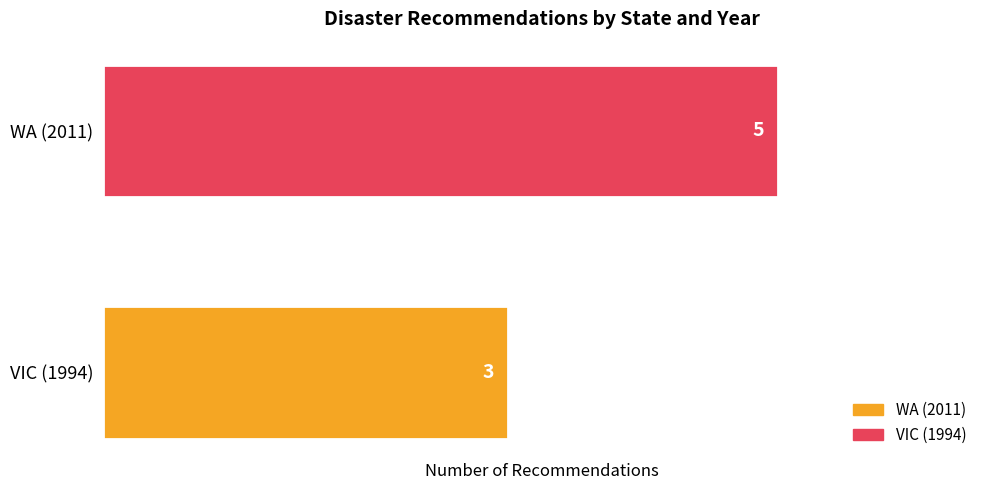

Reading bottom to top, extract all data points from this chart.

3	5